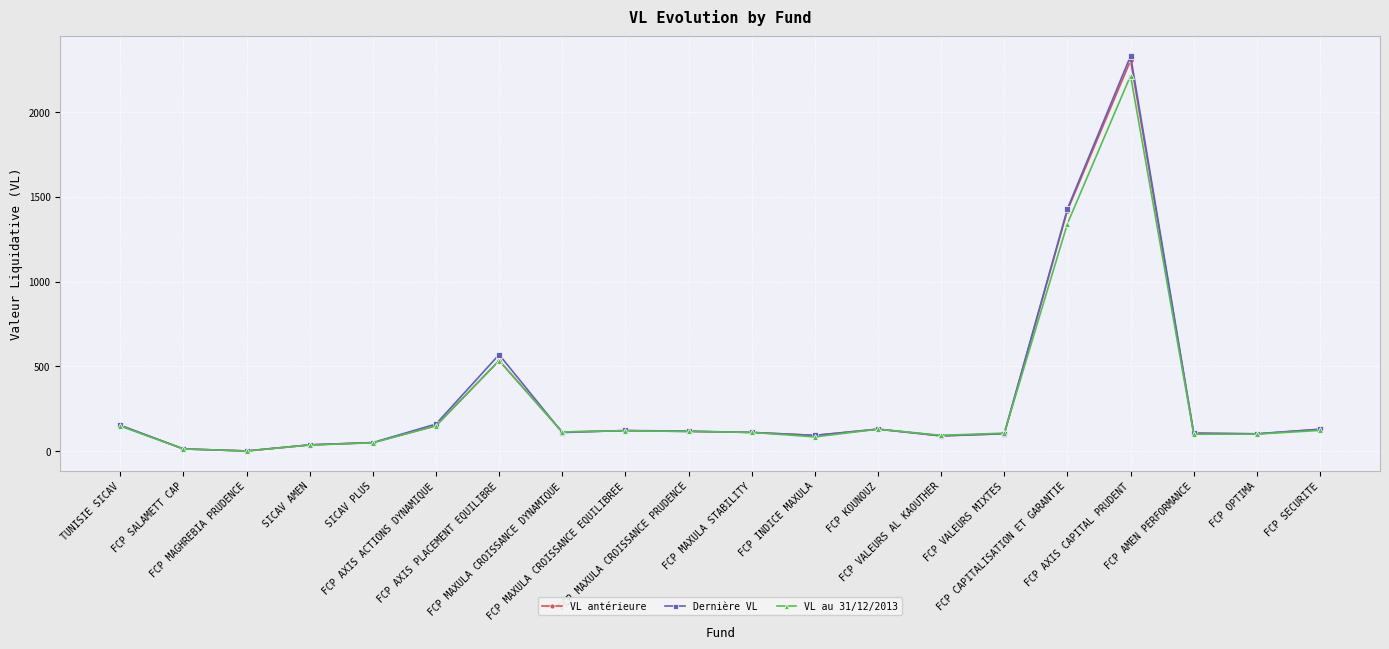

How many lines are shown in the chart?

3